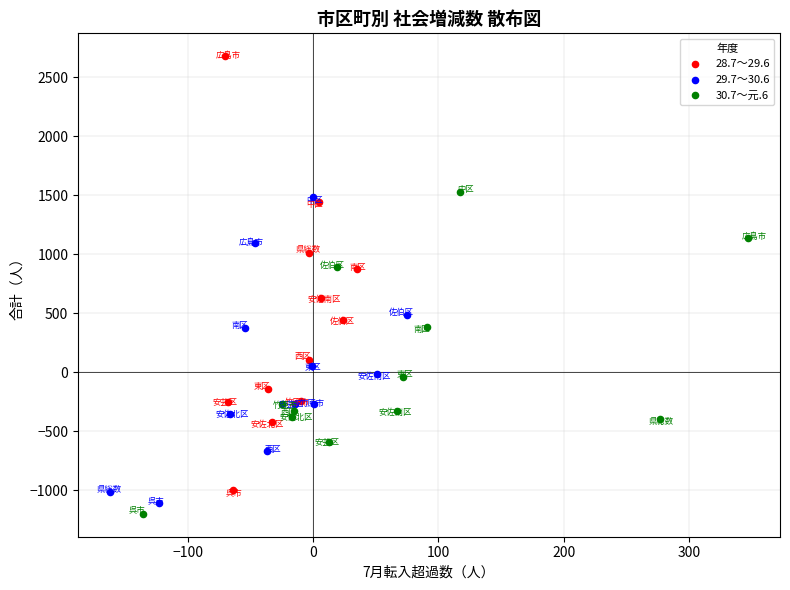

Which series contains the highest Y value?

28.7～29.6